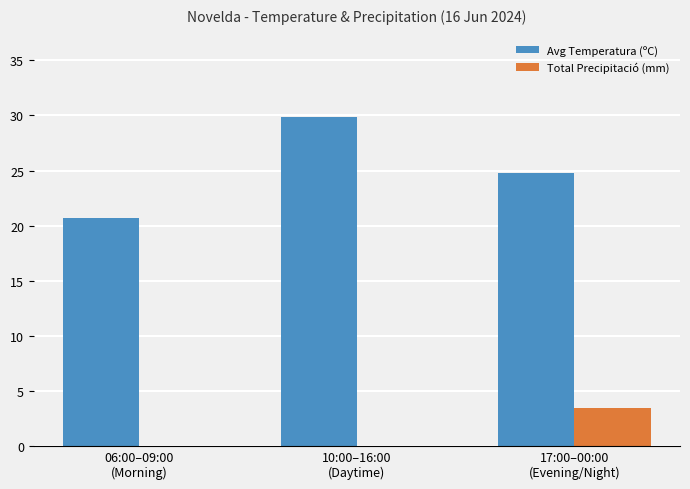

What is the greatest value displayed?

29.9